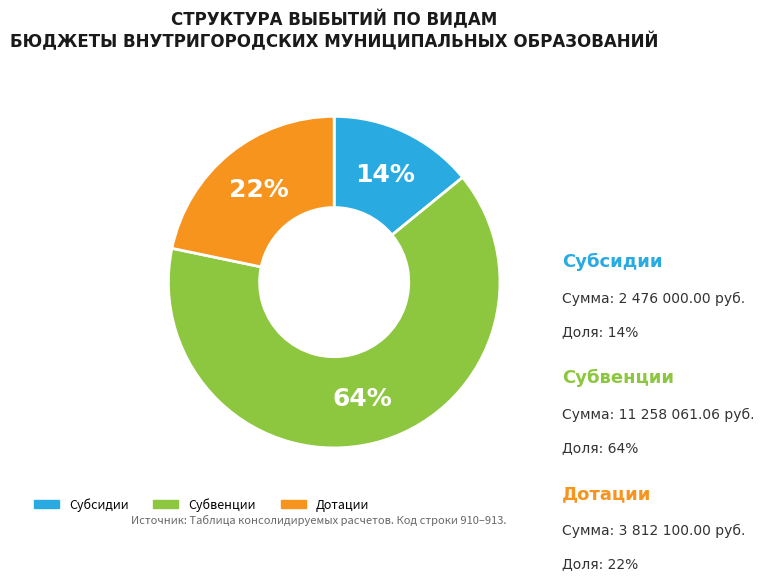

Is it true that Субвенции is 64% of the pie?

True